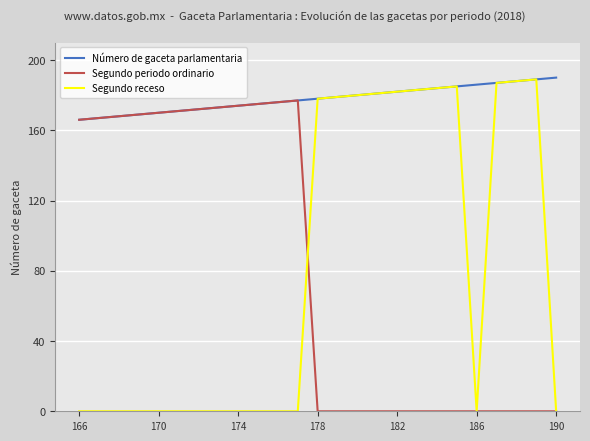

Which series has the largest total across all categories?

Número de gaceta parlamentaria